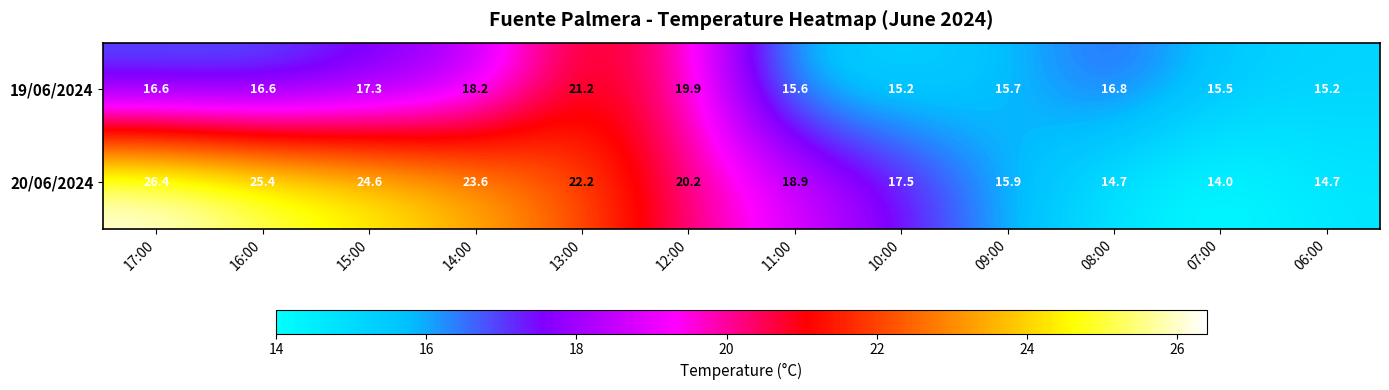

Which series changed the most between 13:00 and 12:00?

20/06/2024